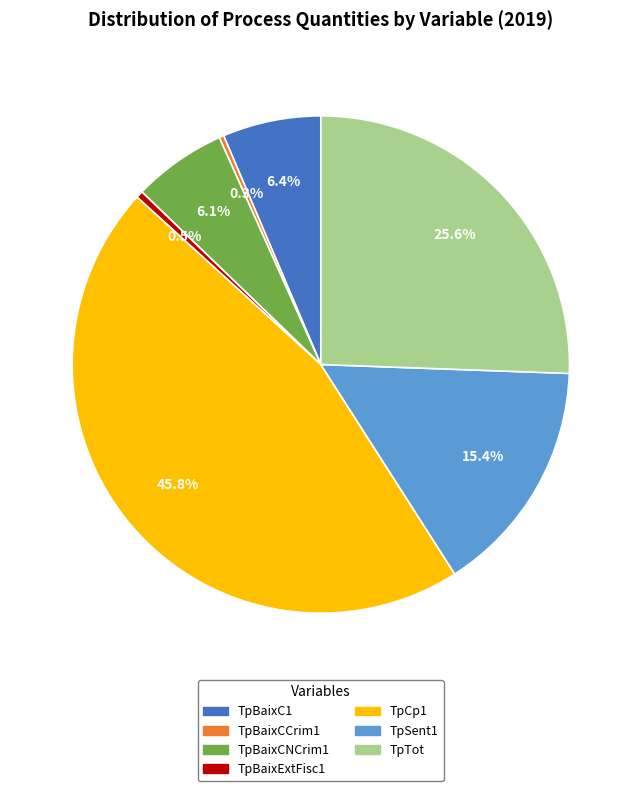

What is the ratio of the value at TpBaixExtFisc1 to the value at TpBaixCCrim1?

1.5